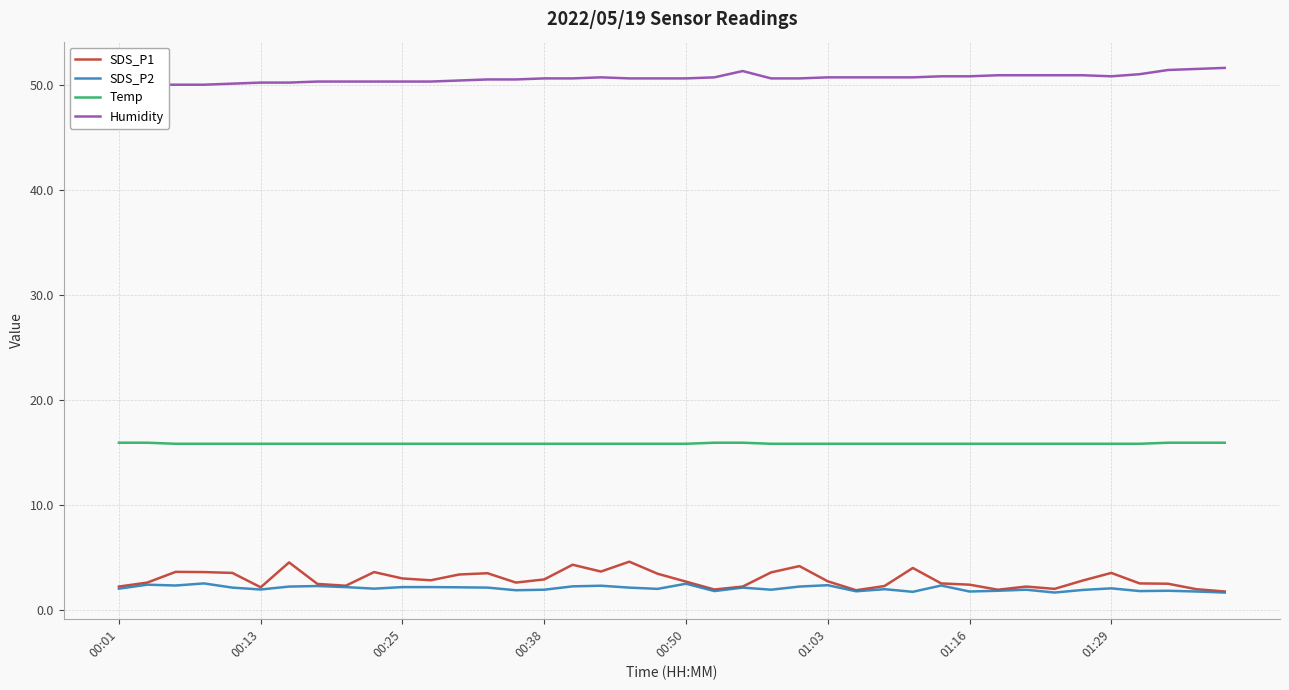

How many interior local peaks does the Humidity series have?

2